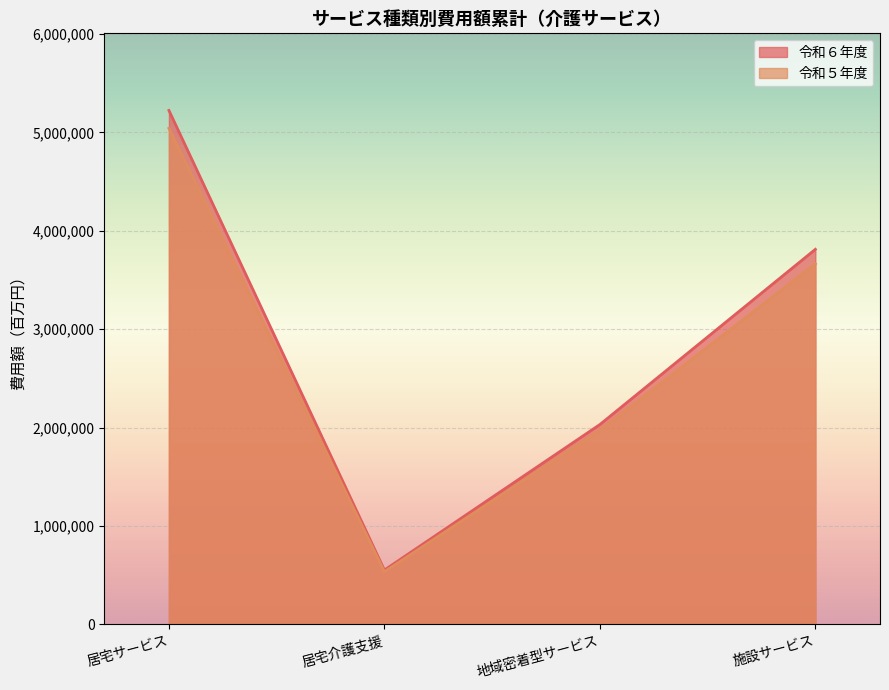

What is the difference between the 令和５年度 values at 施設サービス and 居宅介護支援?

3129126